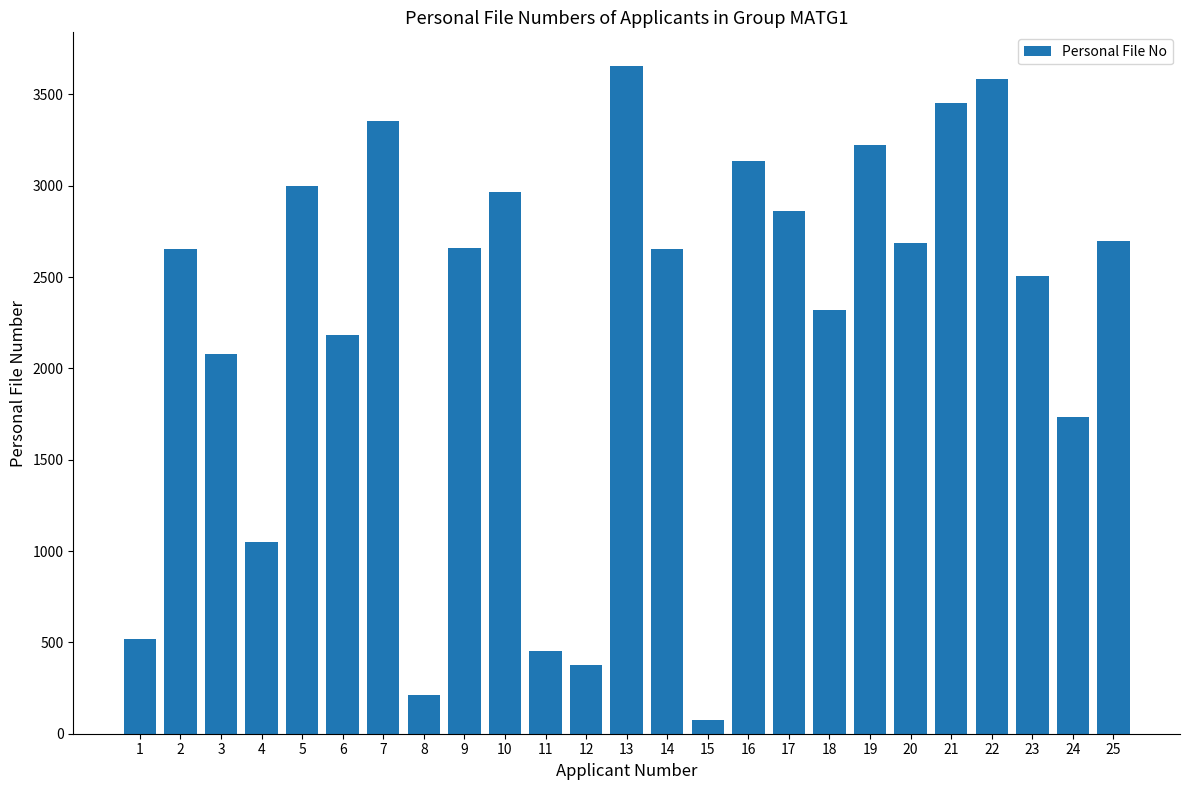

What is the approximate value at 21, to the nearest 10?

3460